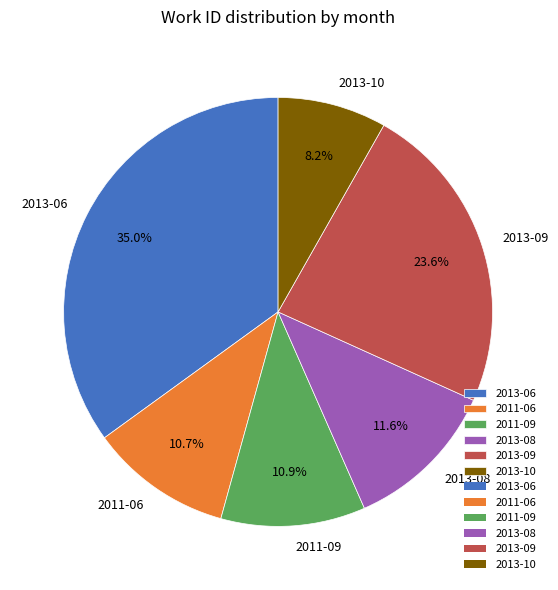

Which slice is the smallest?

2013-10